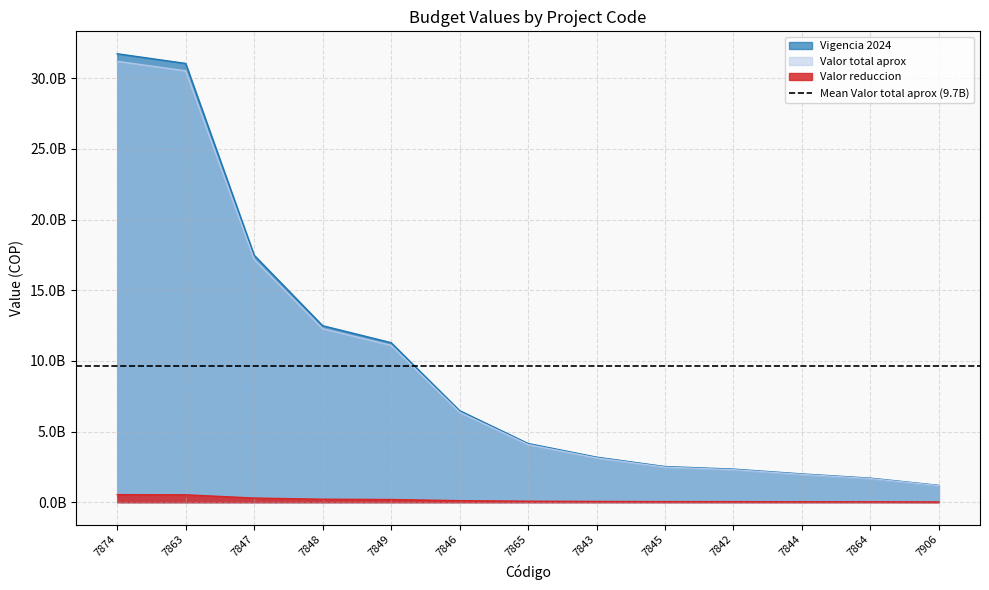

True or false: Valor reduccion and Vigencia 2024 cross at least once.

False